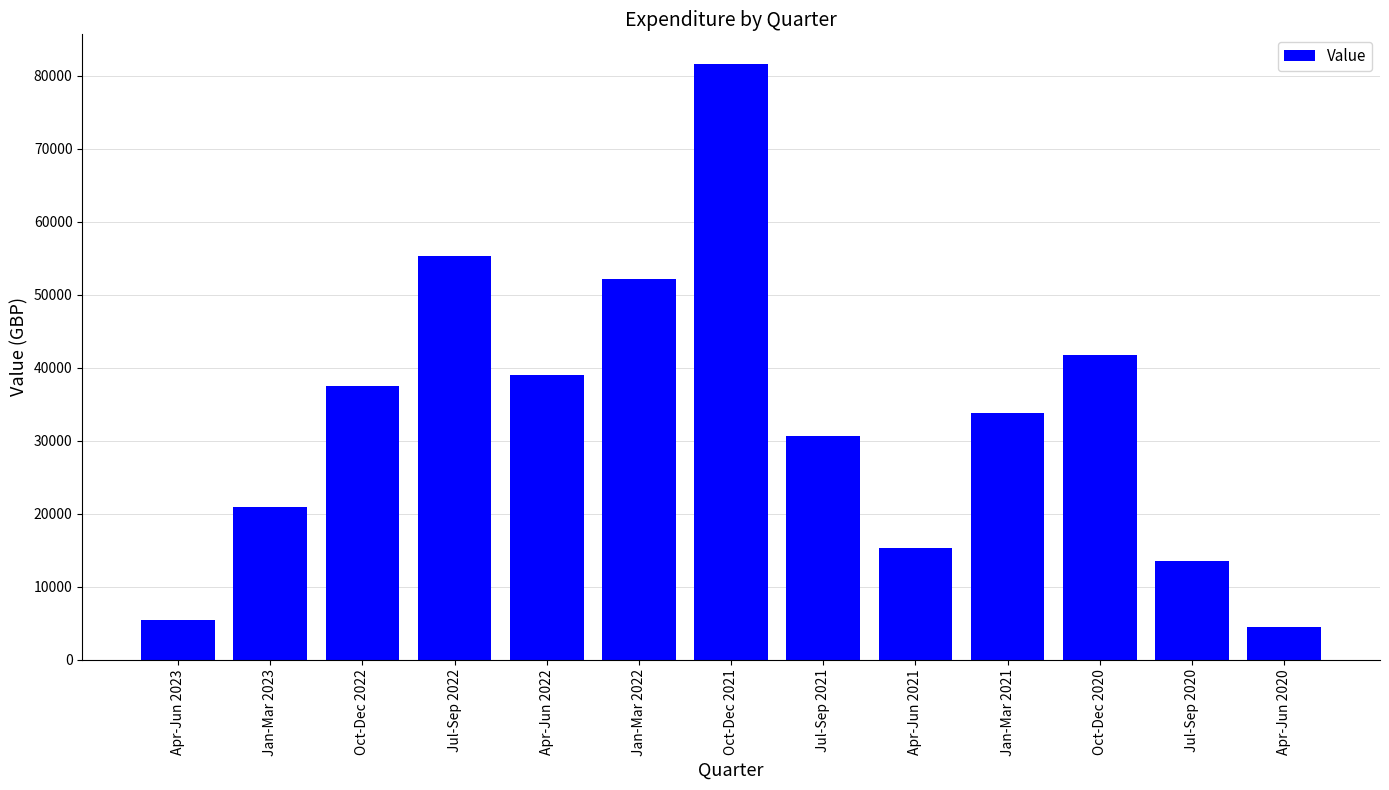

At which label is the value closest to 43038?

Oct-Dec 2020